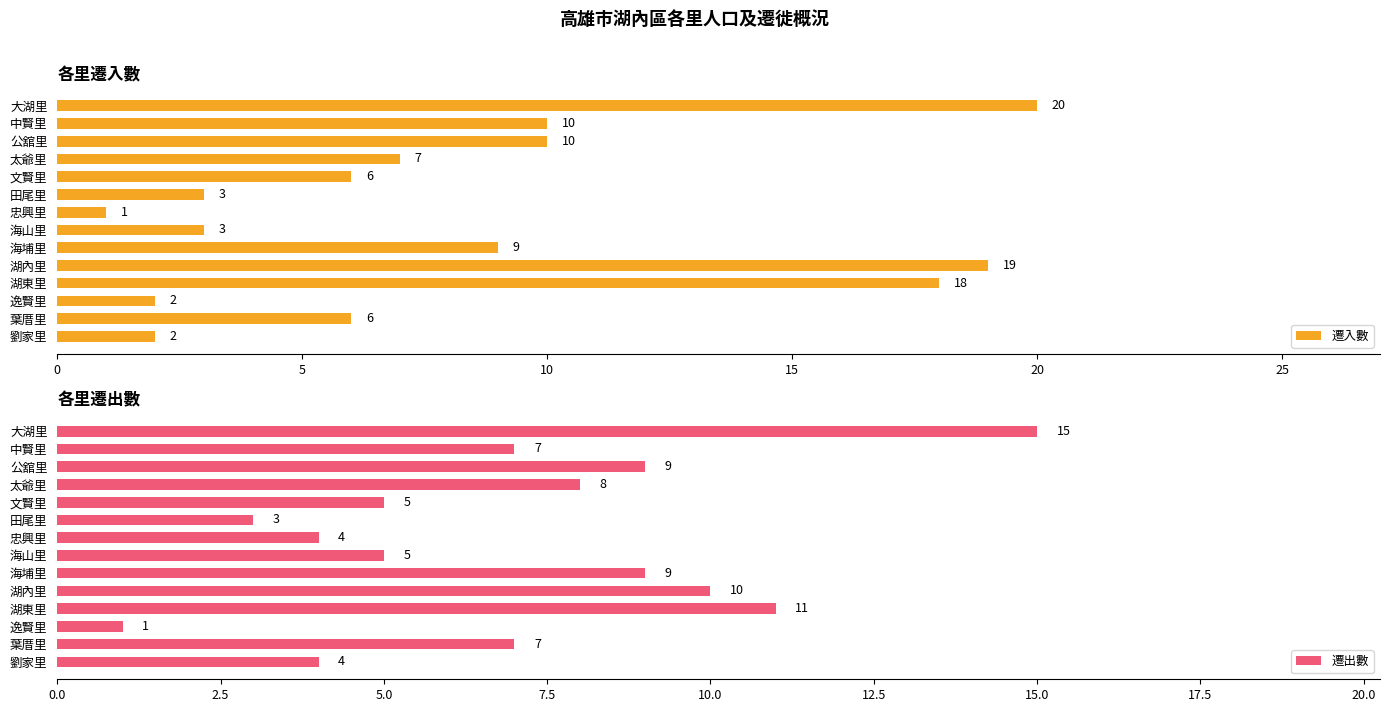

At which label does 遷入數 reach its minimum?

忠興里